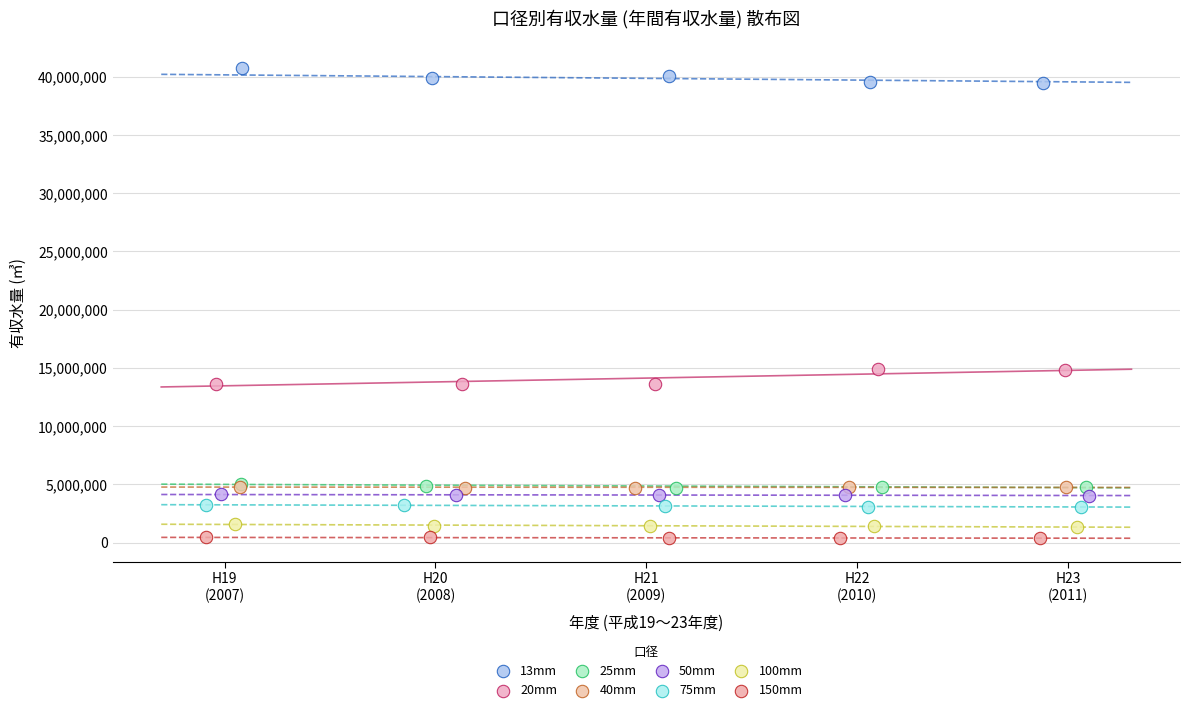

Which series reaches the maximum Y coordinate?

13mm